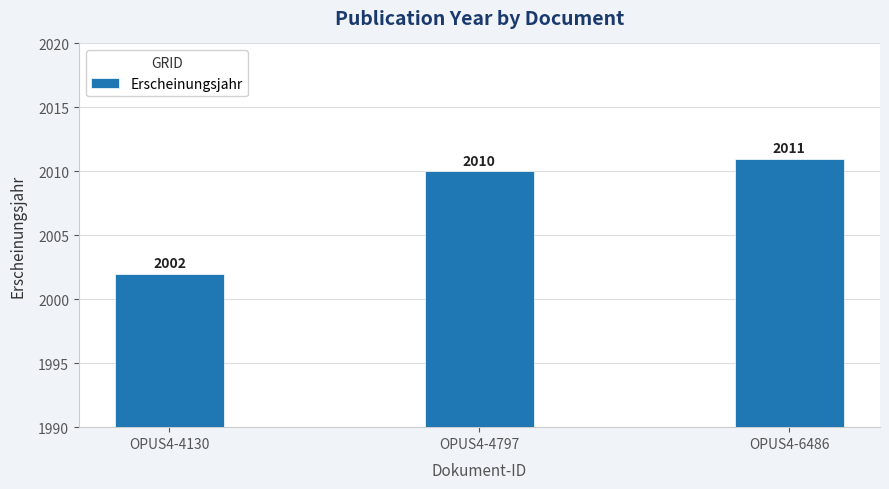

What is the change in value from OPUS4-4130 to OPUS4-6486?

+9